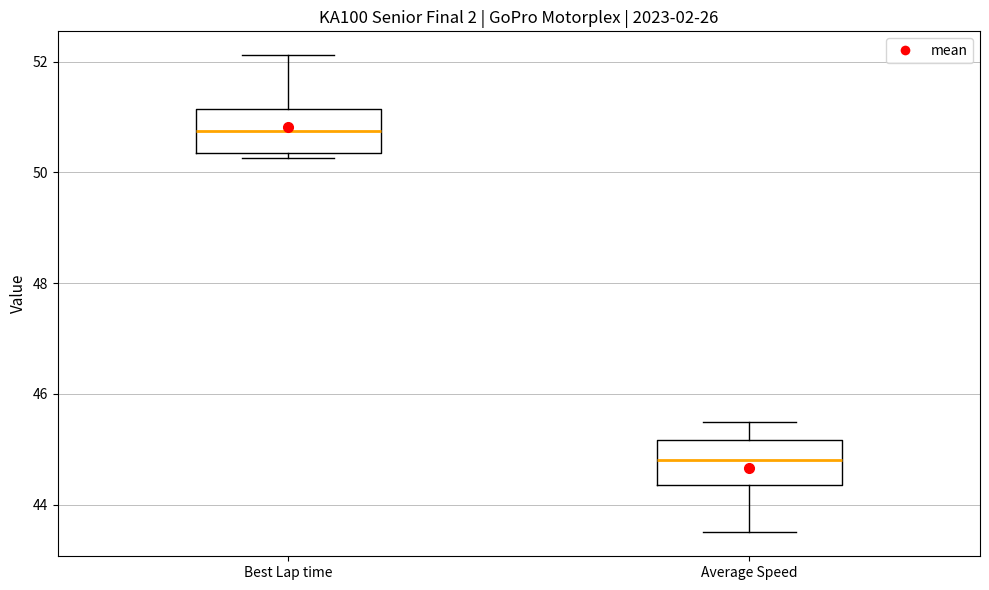

Where does the upper whisker of the box for Average Speed end on the y-axis? The values are not printed on the chart, so give them approximately, as read against the axis.

45.4